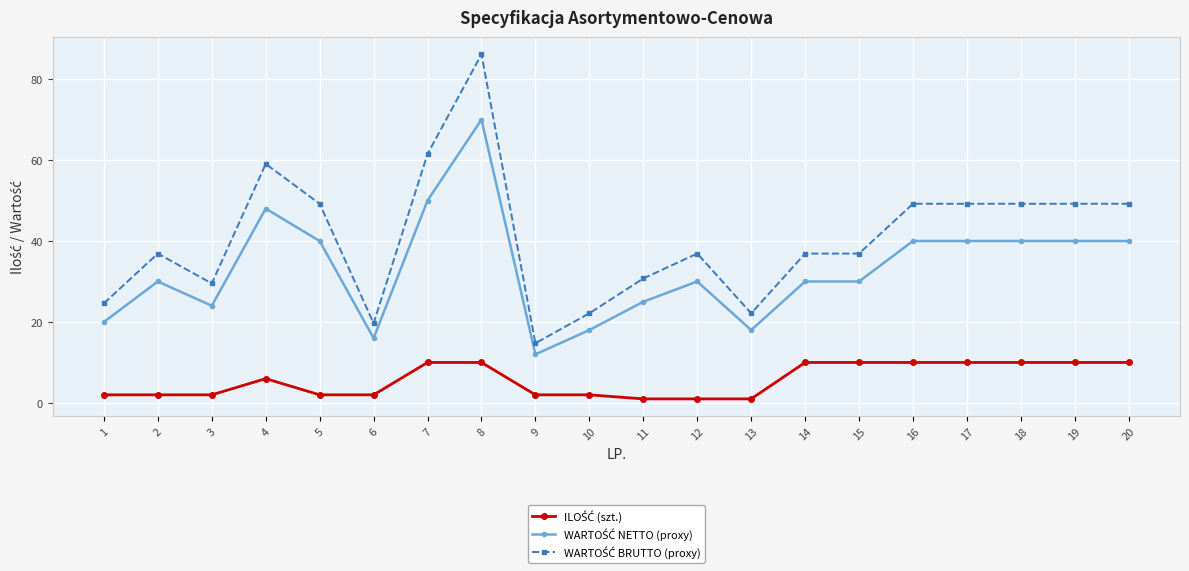

What is the difference between the highest and lowest values at 15?

26.9